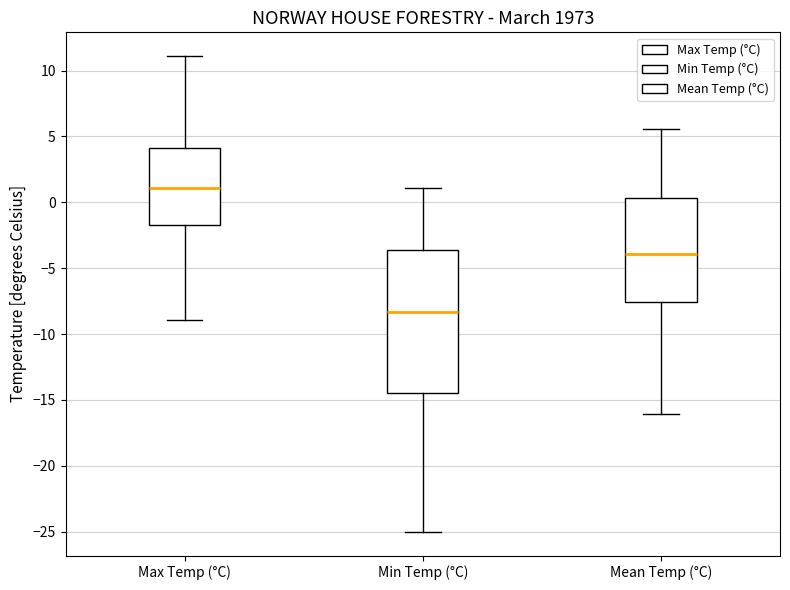

Where does the upper whisker of the box for Min Temp (°C) end on the y-axis? The values are not printed on the chart, so give them approximately, as read against the axis.

1.0